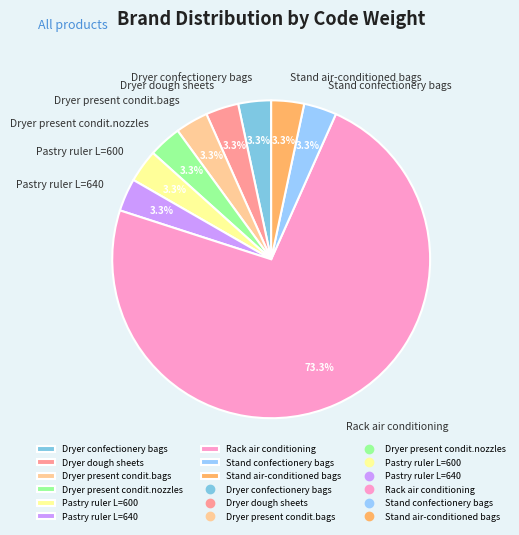

Which slice is the largest?

Rack air conditioning